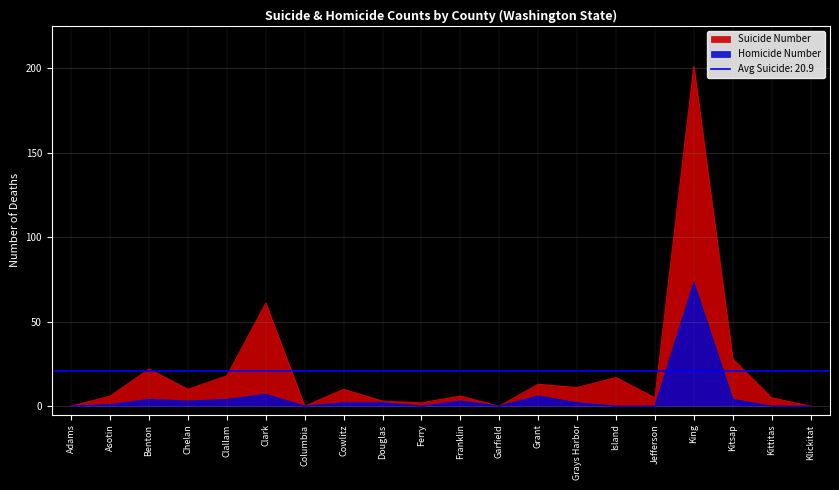

What is the difference between the maximum and second lowest values in the Suicide Number series?

201